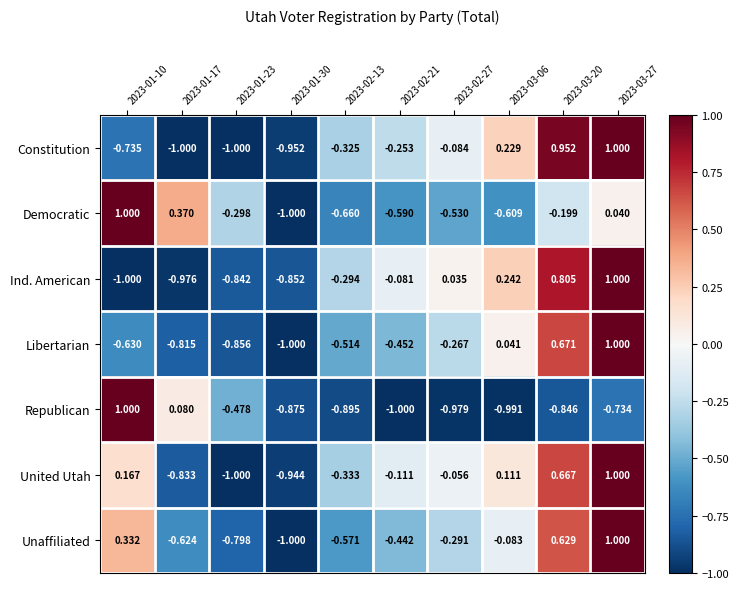

At 2023-03-06, list the series in order from smallest to largest.

Republican, Democratic, Unaffiliated, Libertarian, United Utah, Constitution, Ind. American